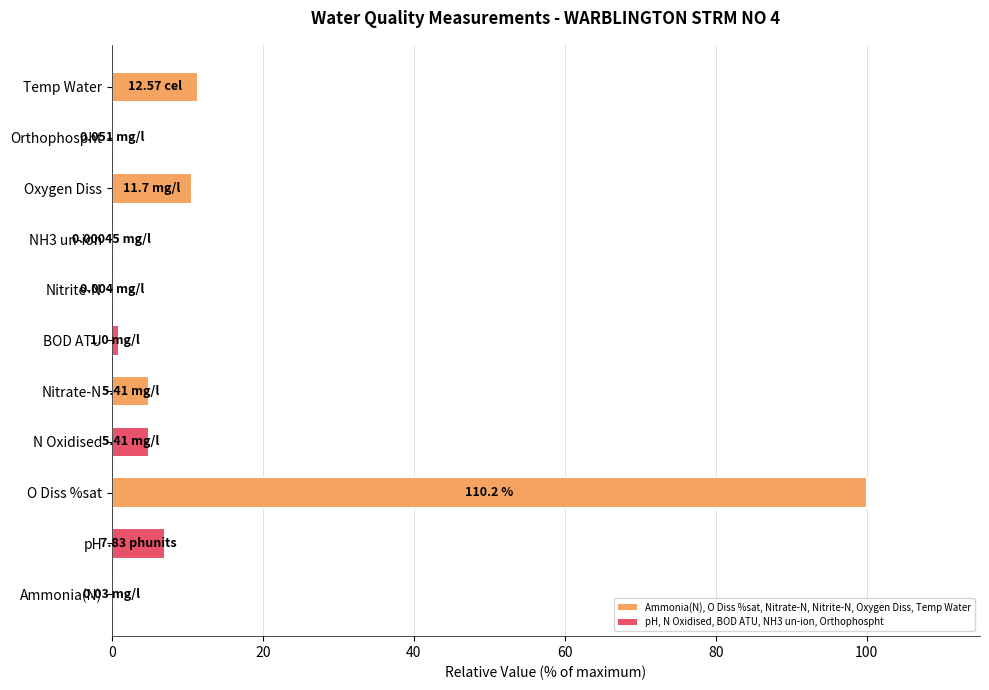

Between Oxygen Diss and Ammonia(N), which is larger?

Oxygen Diss